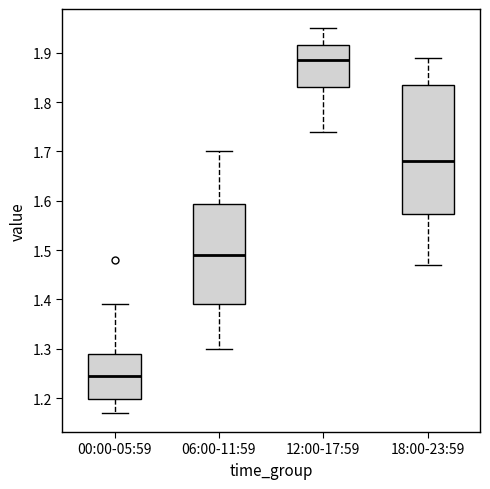

Reading left to right, read every box against the y-axis: the position of its median line, the range the box covers, and the ends of its whiskers. The values are not printed on the chart, so give them approximately, as read against the axis.

00:00-05:59: median 1.25, box 1.20 to 1.29, whiskers 1.17 to 1.39
06:00-11:59: median 1.49, box 1.39 to 1.59, whiskers 1.30 to 1.70
12:00-17:59: median 1.89, box 1.83 to 1.92, whiskers 1.74 to 1.95
18:00-23:59: median 1.68, box 1.57 to 1.84, whiskers 1.47 to 1.89